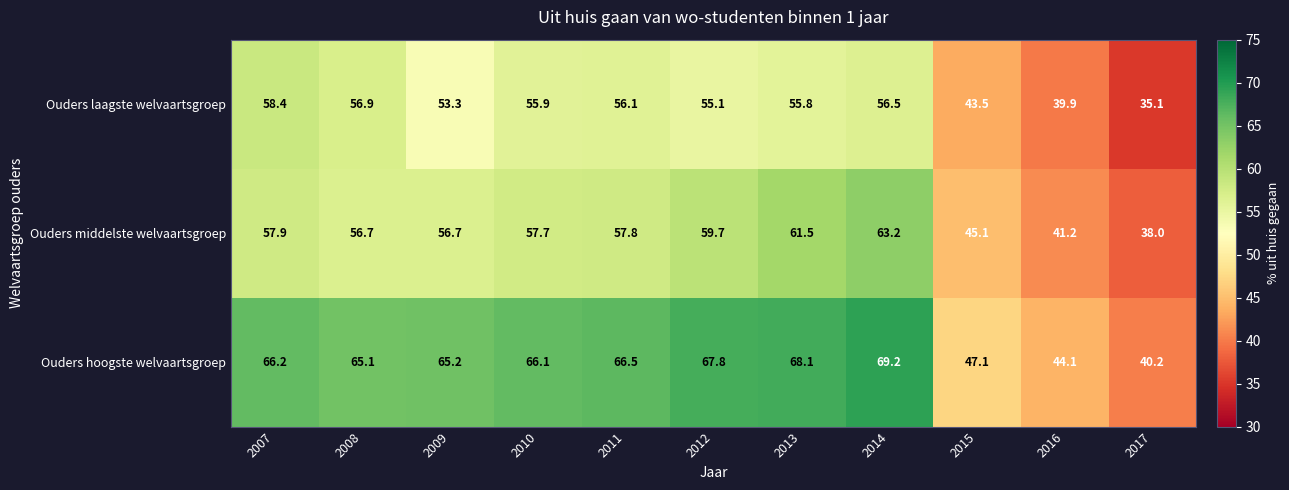

What is the difference between the highest and lowest values at 2016?

4.2